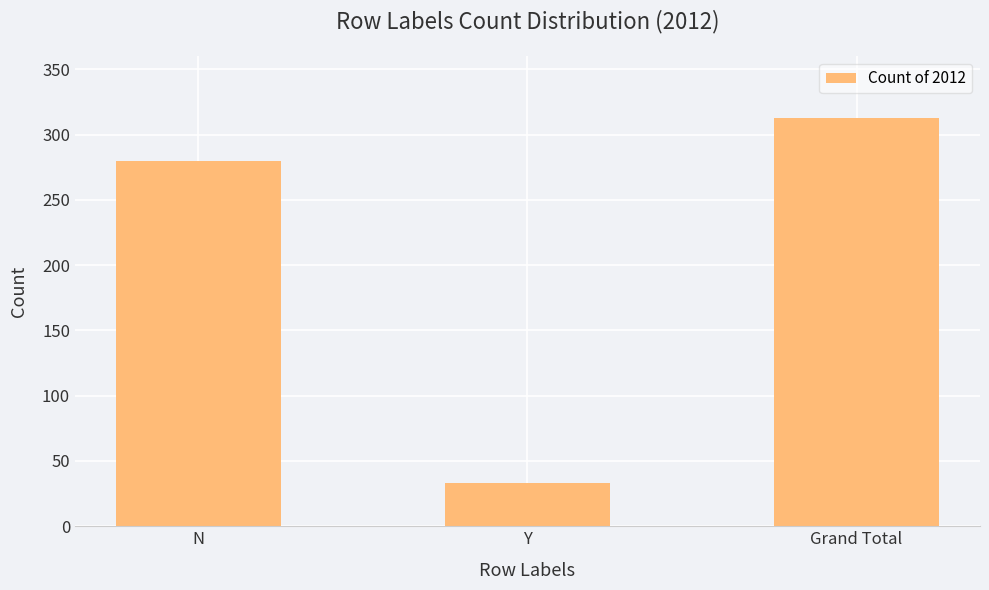

Is it true that the value at N is 280?

True